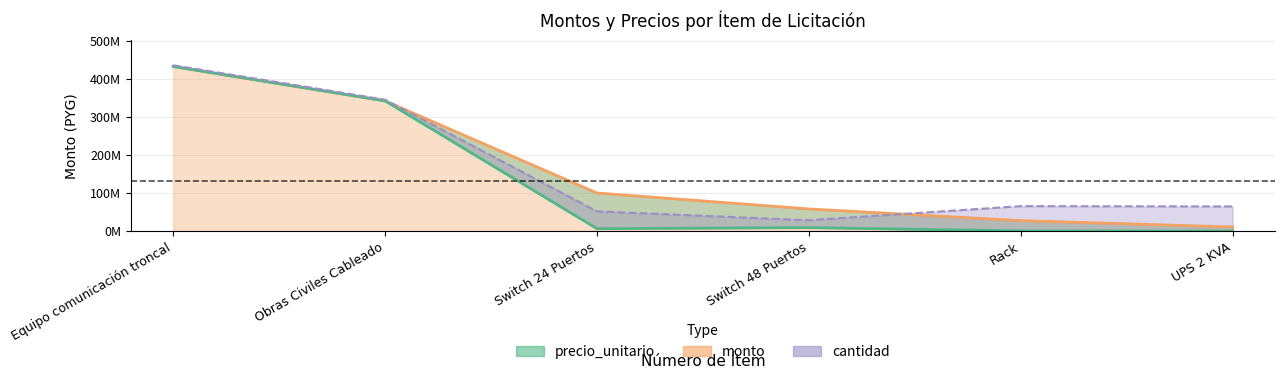

Which label corresponds to the smallest value in the chart?

6